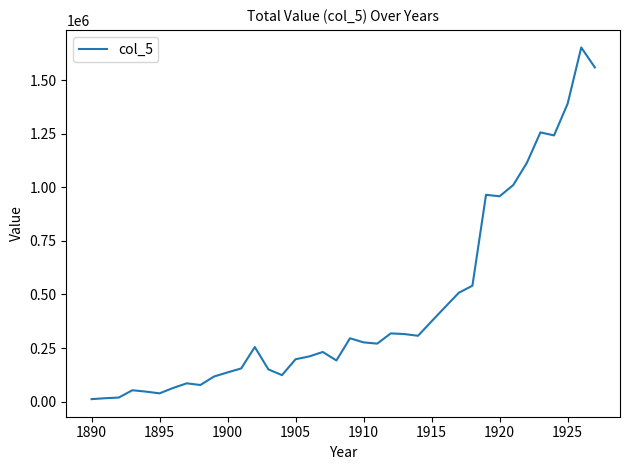

What is the maximum value shown in the chart?

1651868